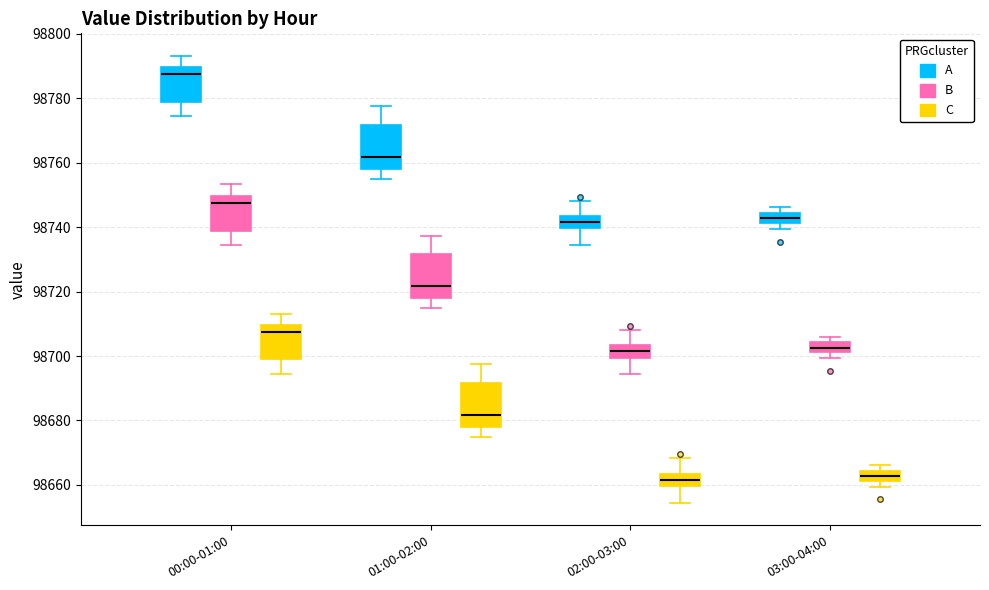

Where is the upper edge of the box for 01:00-02:00 (C) on the y-axis? The values are not printed on the chart, so give them approximately, as read against the axis.

98692